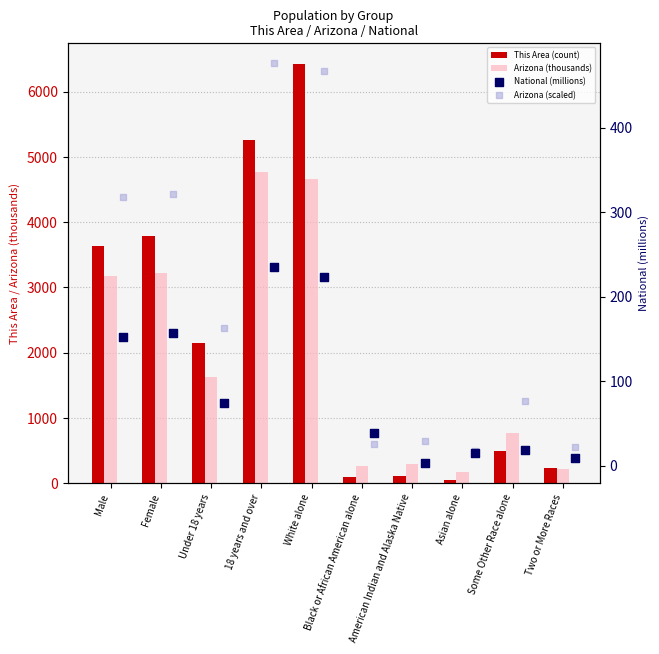

What are all the series names shown in the legend?

This Area (count), Arizona (thousands), National (millions), Arizona (scaled)